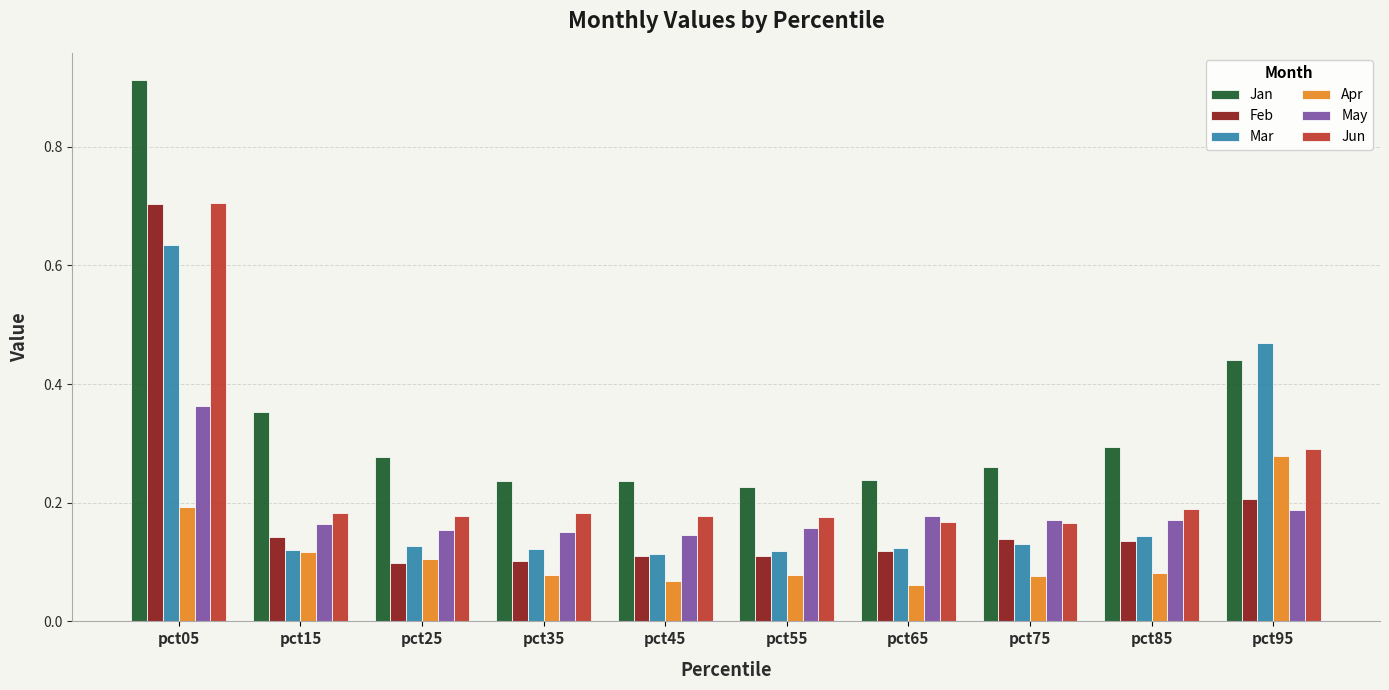

At which label does Jun reach its peak?

pct05